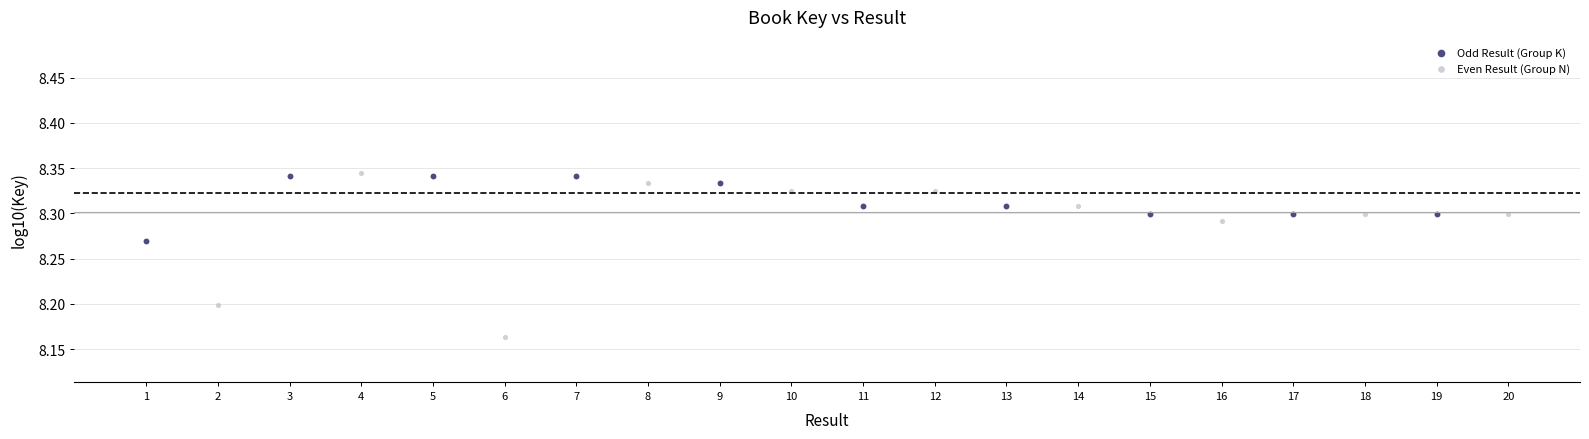

Which series contains the lowest Y value?

Even Result (Group N)